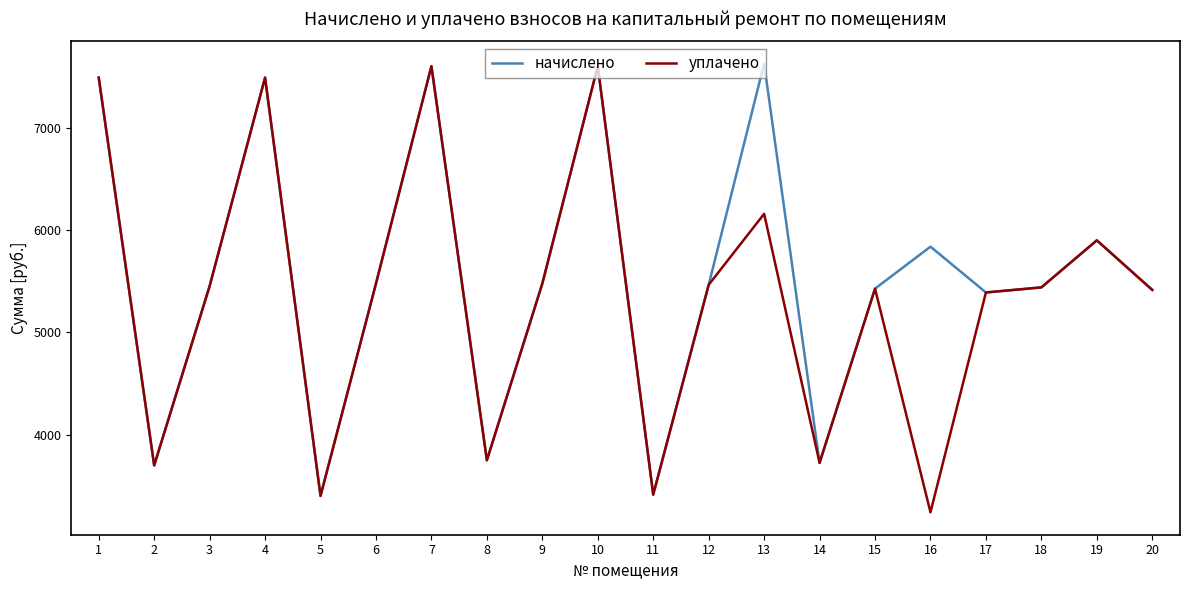

Rank the series by their average value, from lowest to highest.

уплачено, начислено